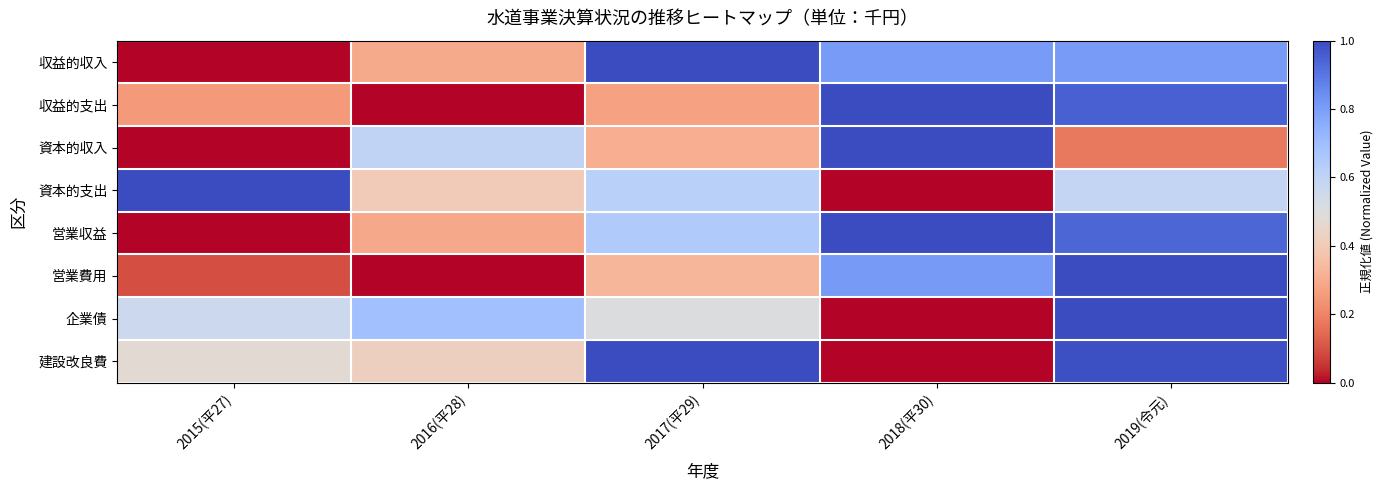

What is the difference between the highest and lowest values at 2019(令元)?

0.8